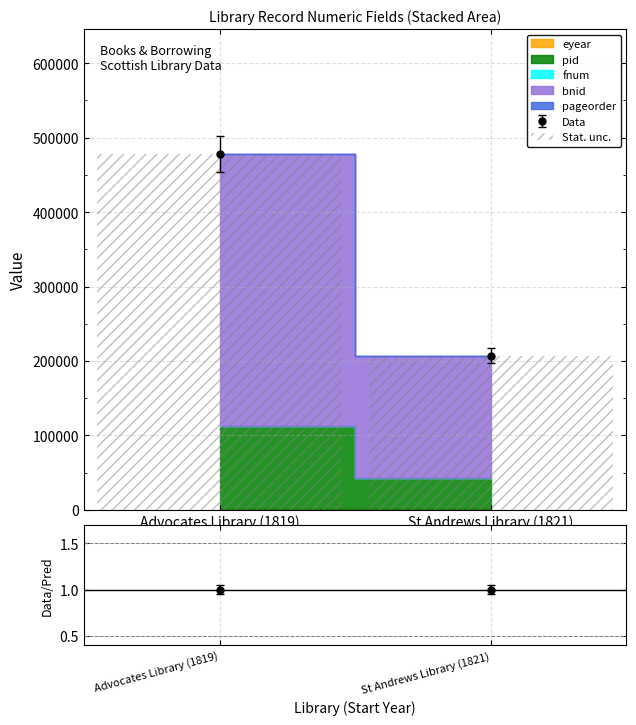

At which label is pid closest to 75747?

St Andrews Library (1821)